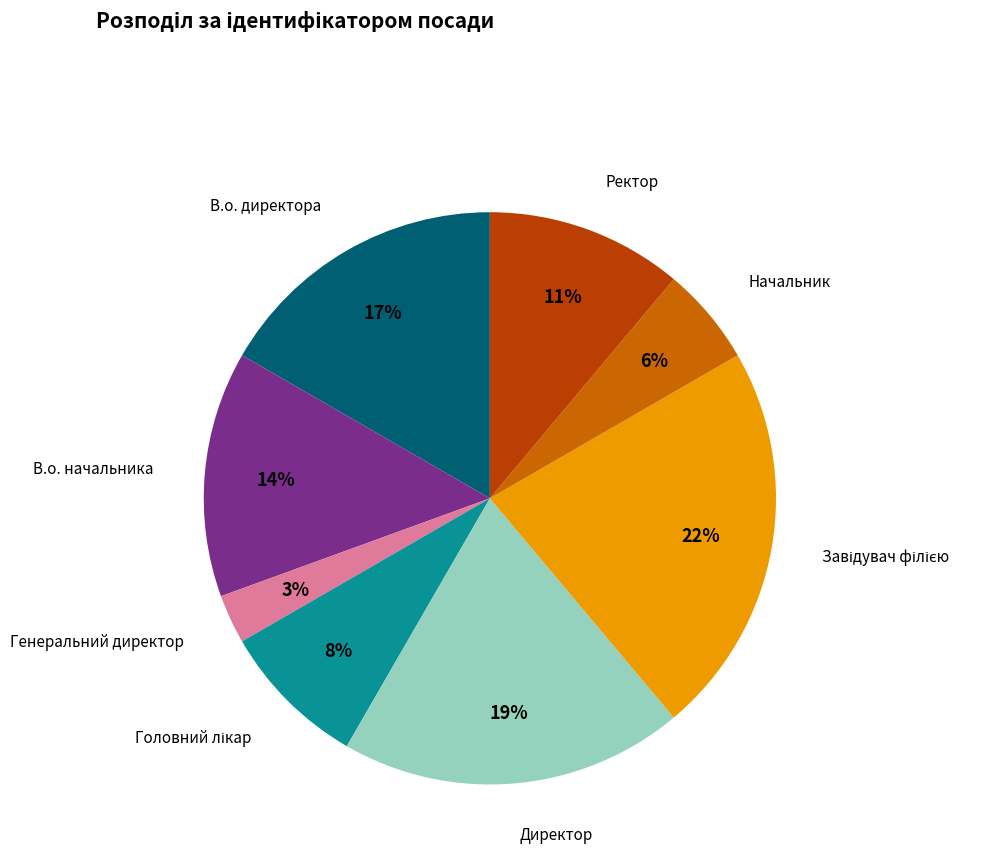

Is there any slice that represents more than half of the pie?

No